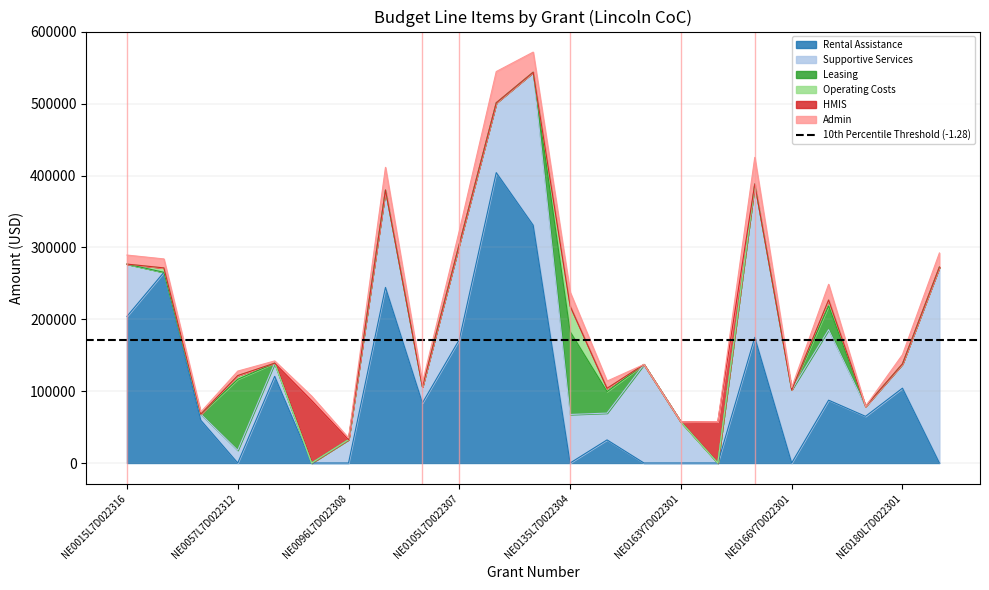

What is the total value across all series at NE0096L7D022308?

34793